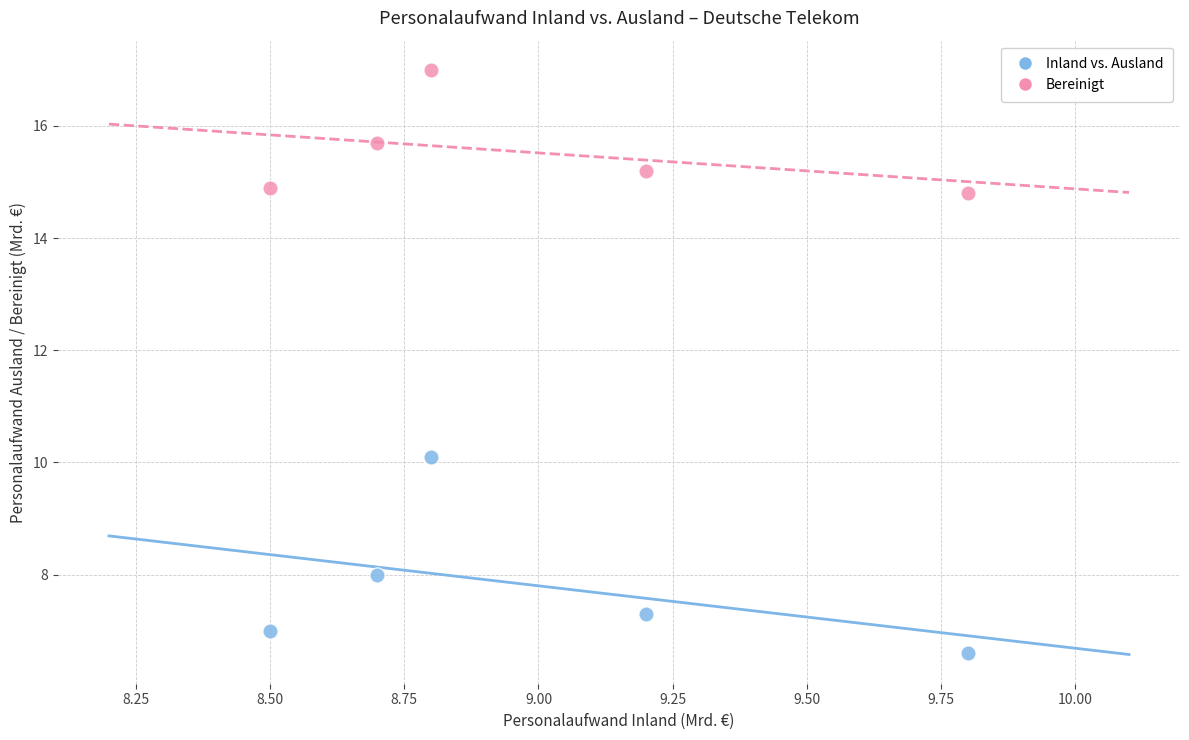

Which series reaches the minimum Y coordinate?

Inland vs. Ausland